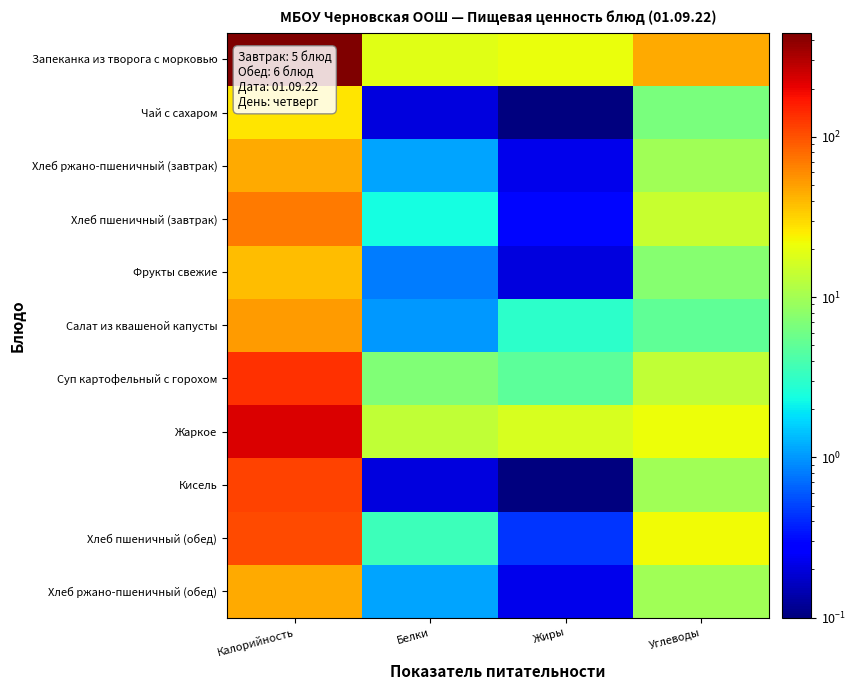

At which category is the sum across all series the highest?

Калорийность